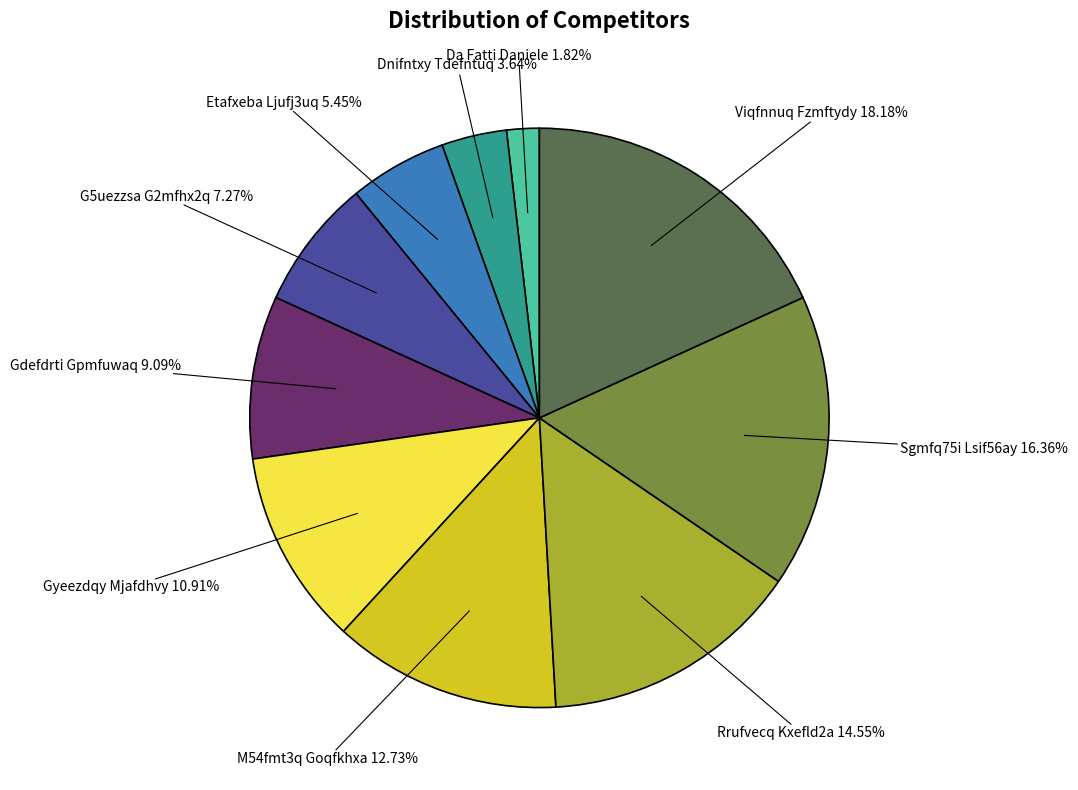

How many slices are in this pie chart?

10